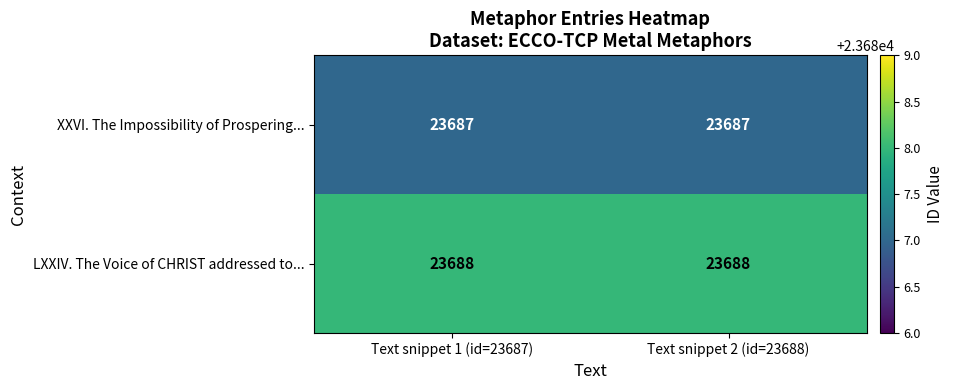

At Text snippet 2 (id=23688), list the series in order from smallest to largest.

XXVI. The Impossibility of Prospering..., LXXIV. The Voice of CHRIST addressed to...